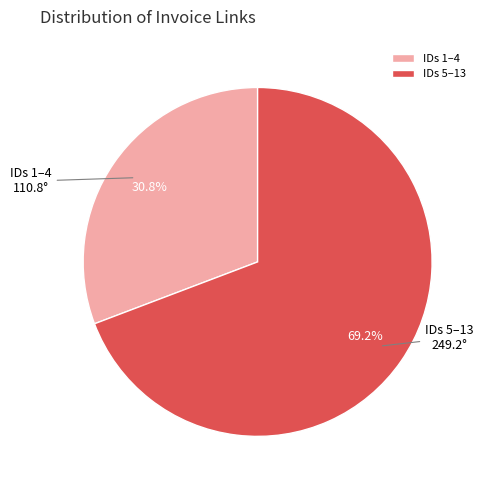

Rank the categories by value from lowest to highest.

IDs 1–4, IDs 5–13